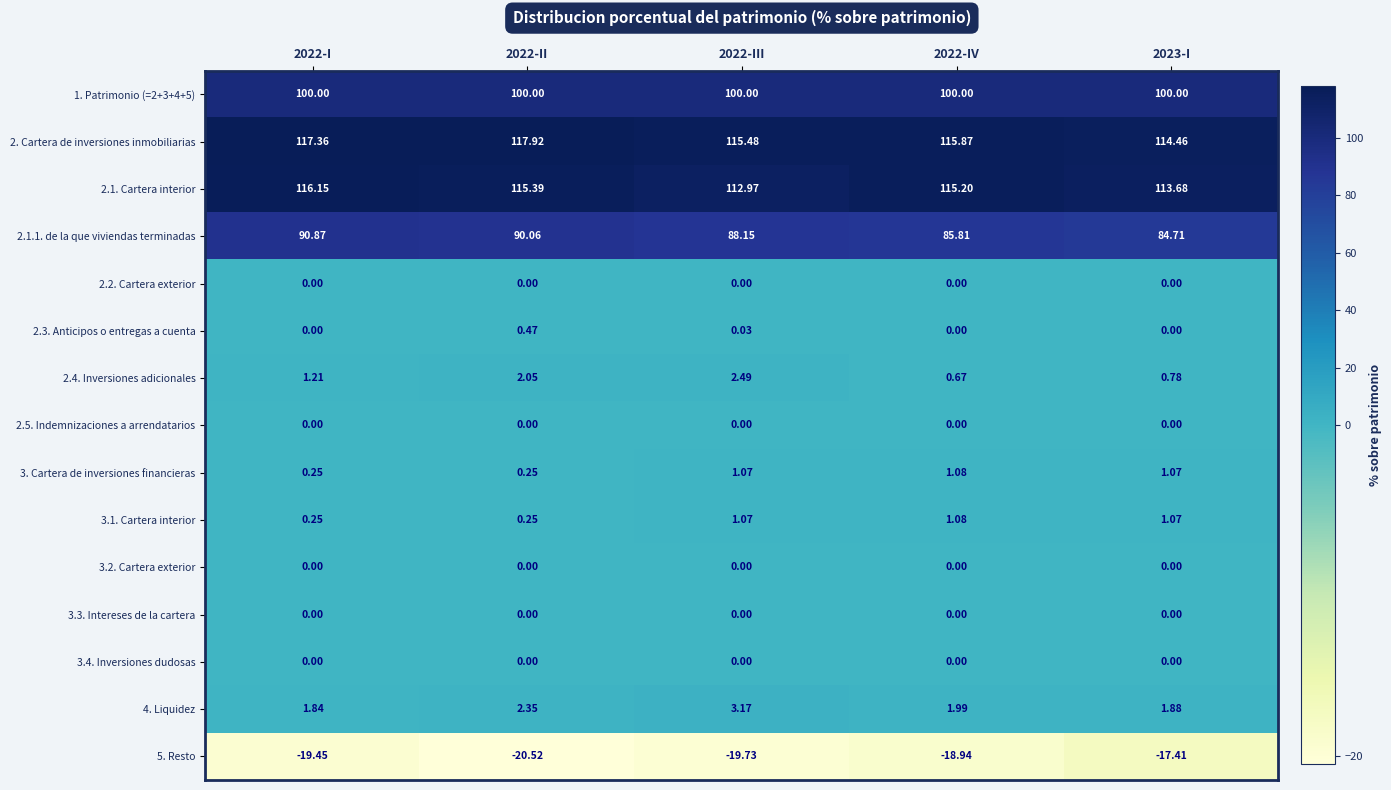

Where is 2.2. Cartera exterior nearest to the value 0?

2022-I